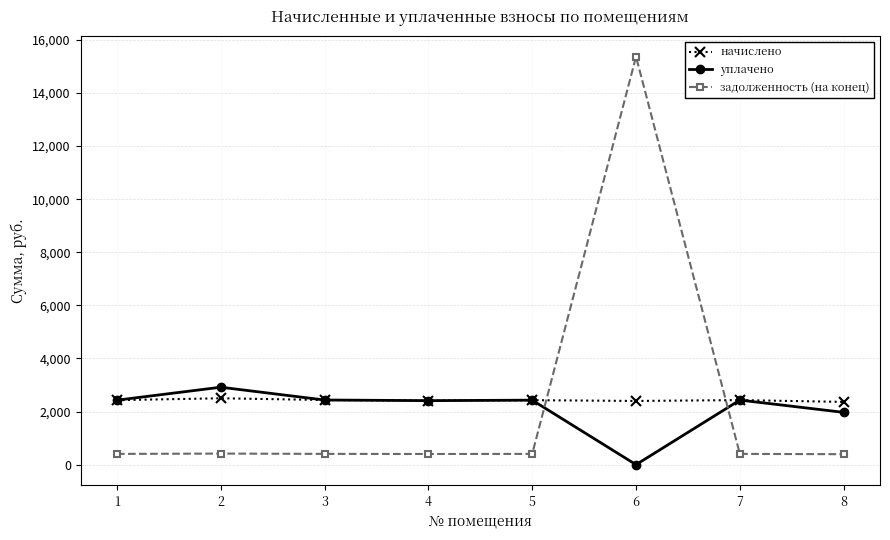

What are all the series names shown in the legend?

начислено, уплачено, задолженность (на конец)